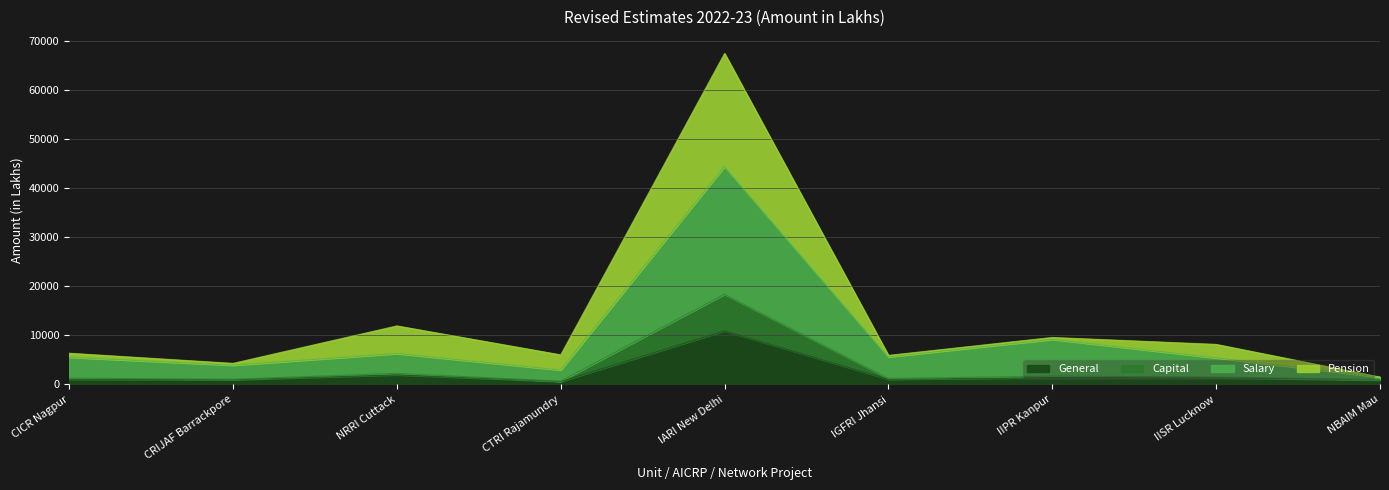

Which category has the highest value in the General series?

IARI New Delhi